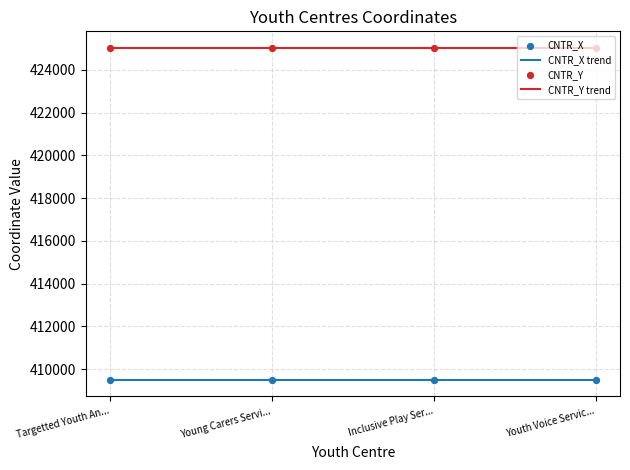

List the series in order of their peak value, lowest first.

CNTR_X trend, CNTR_Y trend